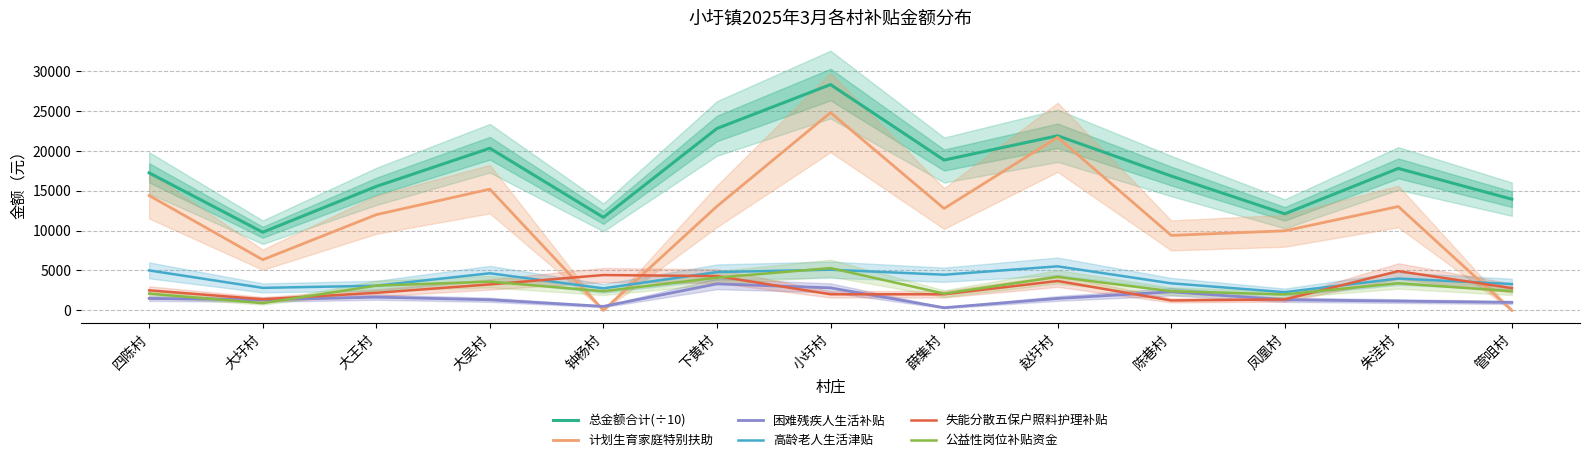

What is the difference between the highest and lowest values at 四陈村?

15749.0